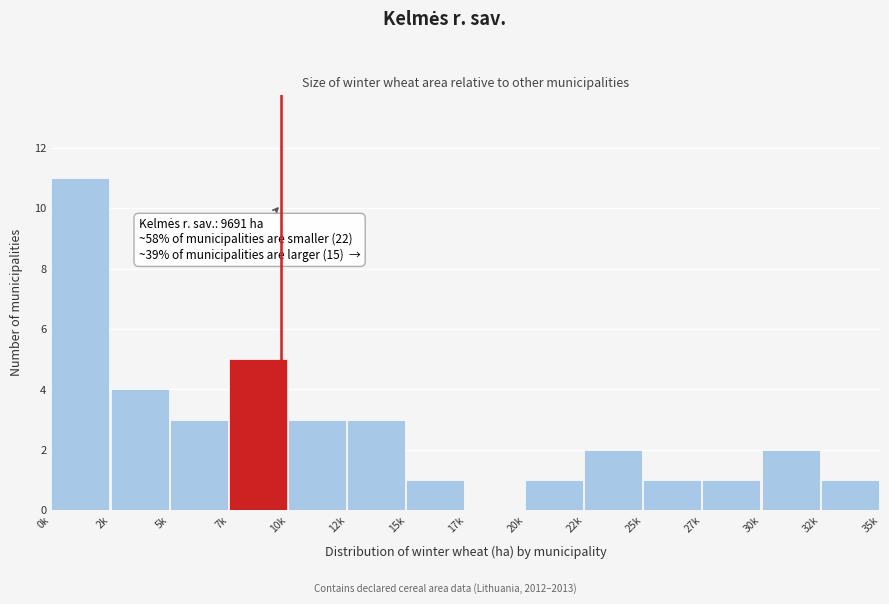

Reading left to right, list all the values displayed in this chart.

0k=11	2k=4	5k=3	7k=5	10k=3	12k=3	15k=1	17k=0	20k=1	22k=2	25k=1	27k=1	30k=2	32k=1